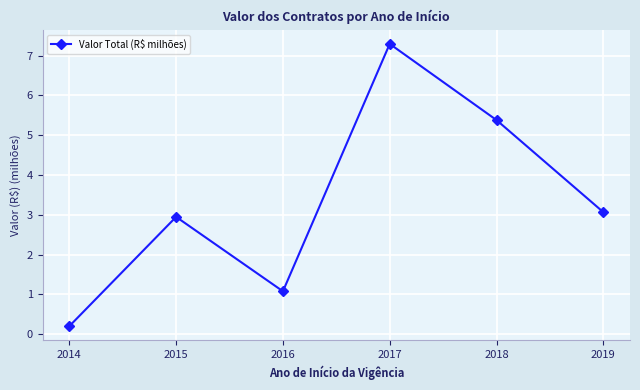

True or false: the data shows 9.4 at 2018.

False